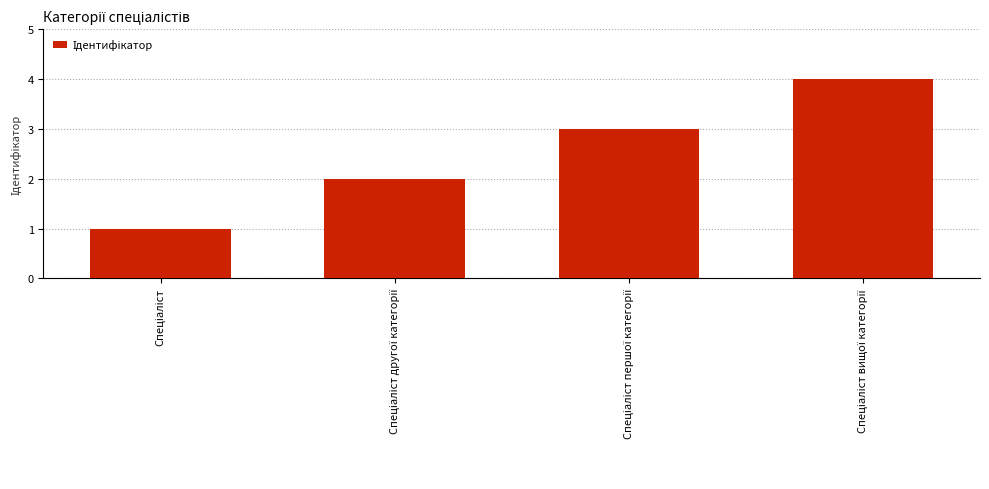

Reading left to right, transcribe all the data shown in this chart.

1	2	3	4